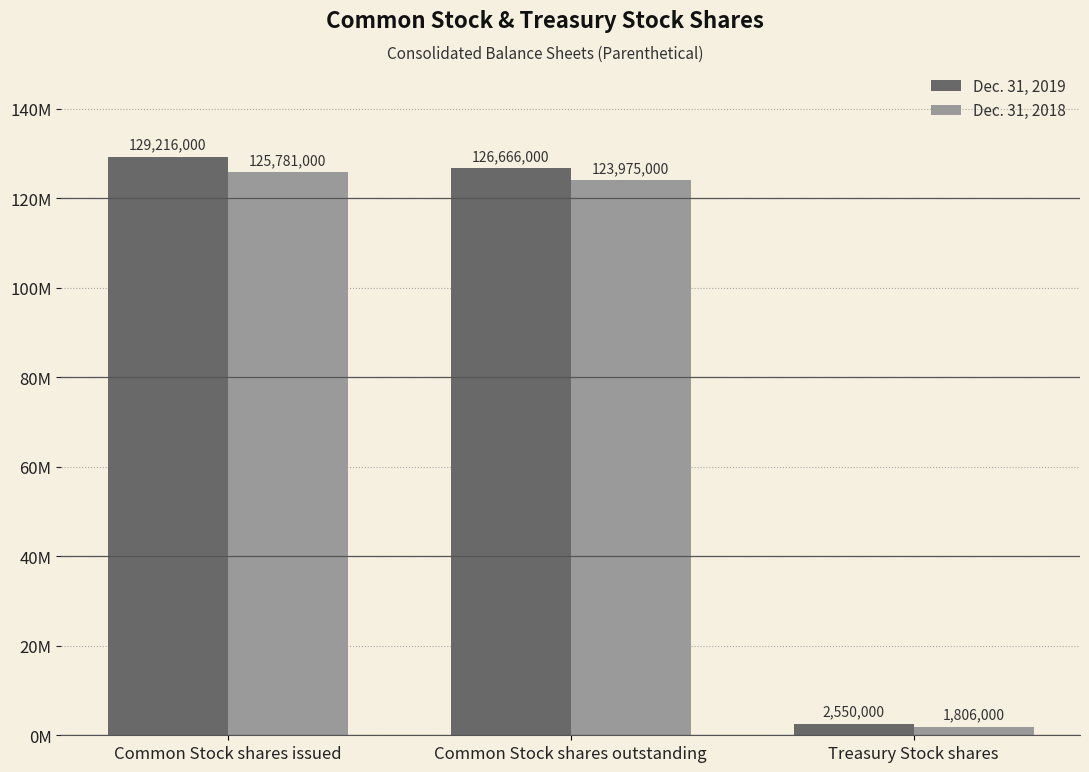

What is the sum of the Dec. 31, 2019 values at Common Stock shares outstanding and Treasury Stock shares?

129216000